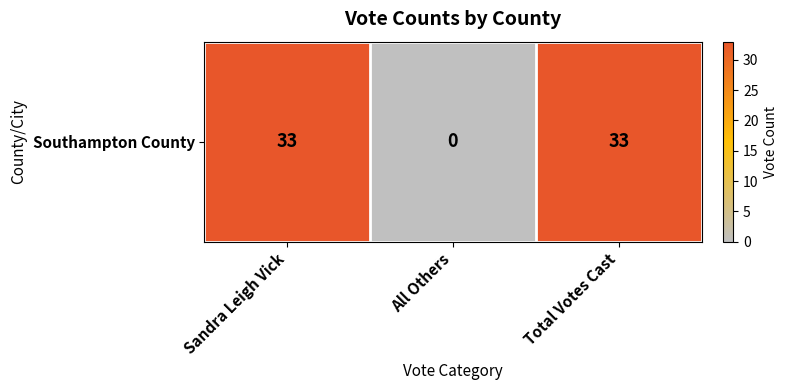

Reading right to left, transcribe all the data shown in this chart.

Total Votes Cast=33	All Others=0	Sandra Leigh Vick=33